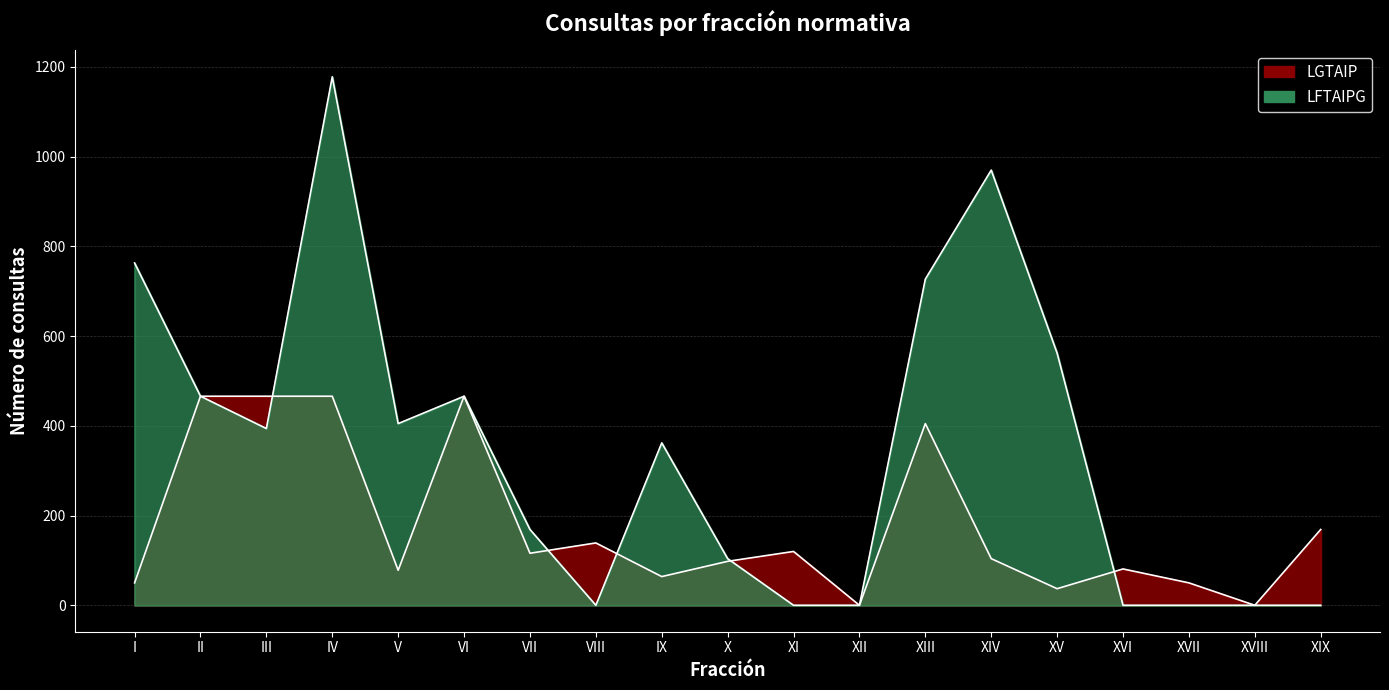

Which series has the widest spread of values?

LFTAIPG